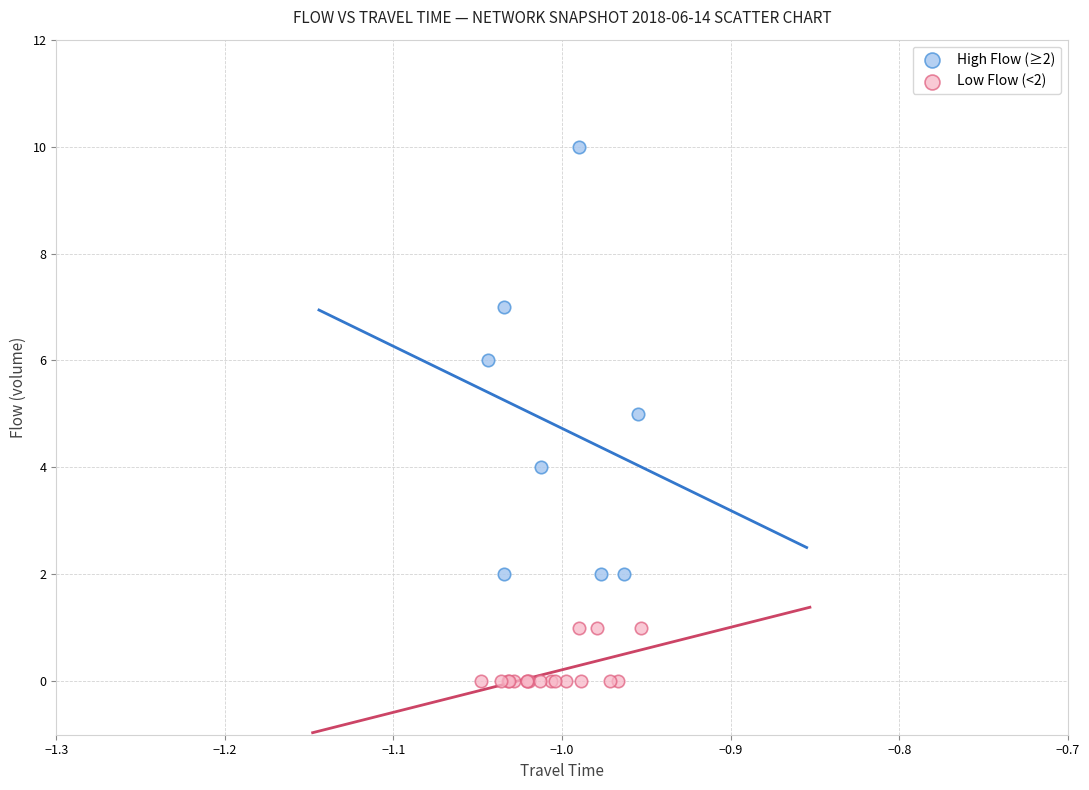

Which series reaches the maximum Y coordinate?

High Flow (≥2)